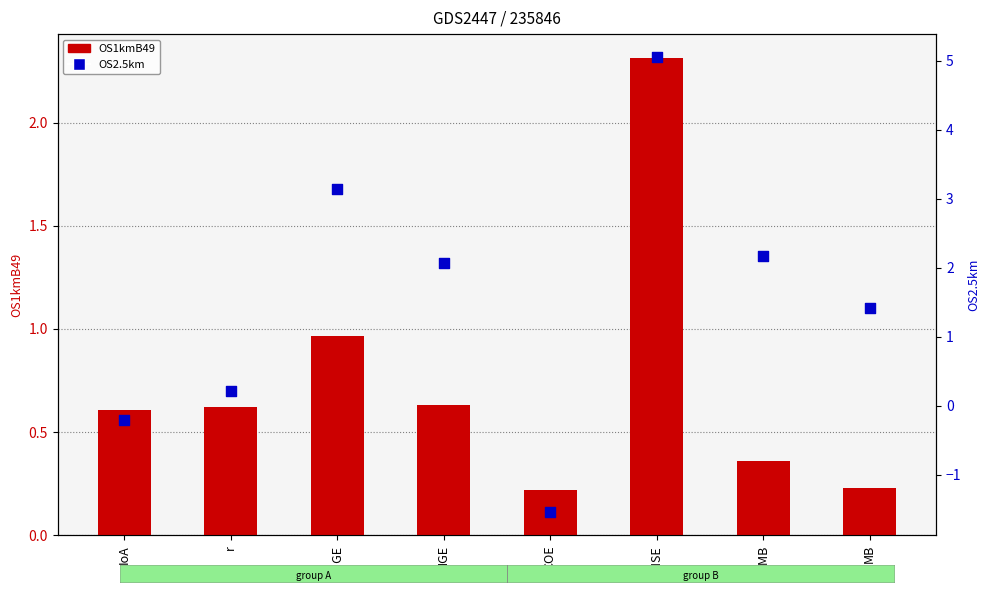

What are all the series names shown in the legend?

OS1kmB49, OS2.5km